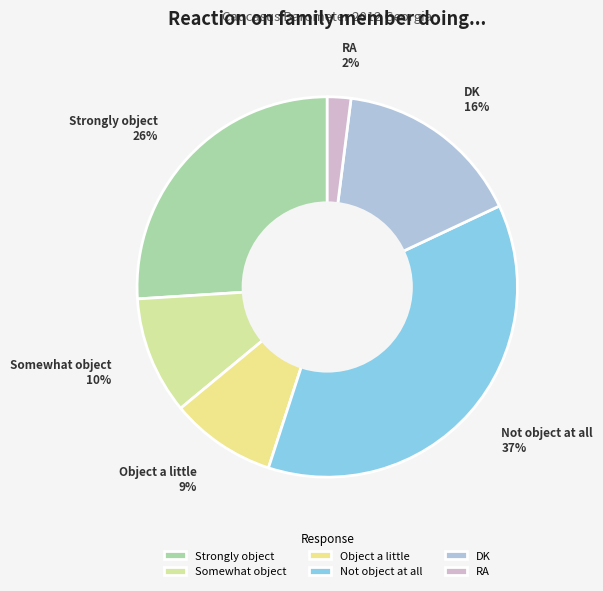

What is the total percentage of RA and DK?

18.0%